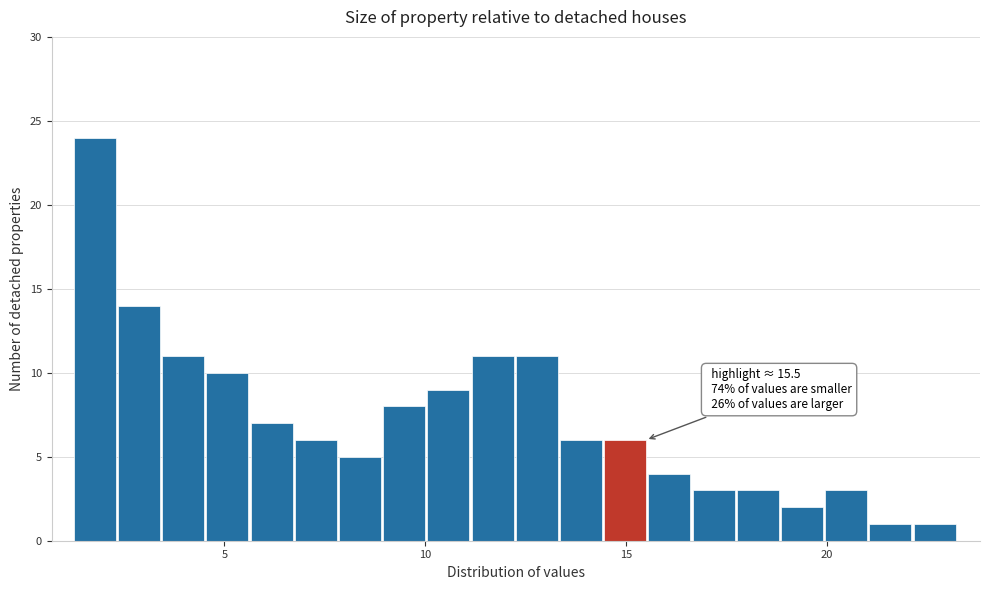

Around what value on the x-axis is the tallest bar? Give the approximate position of its centre, as read against the axis.

2.0